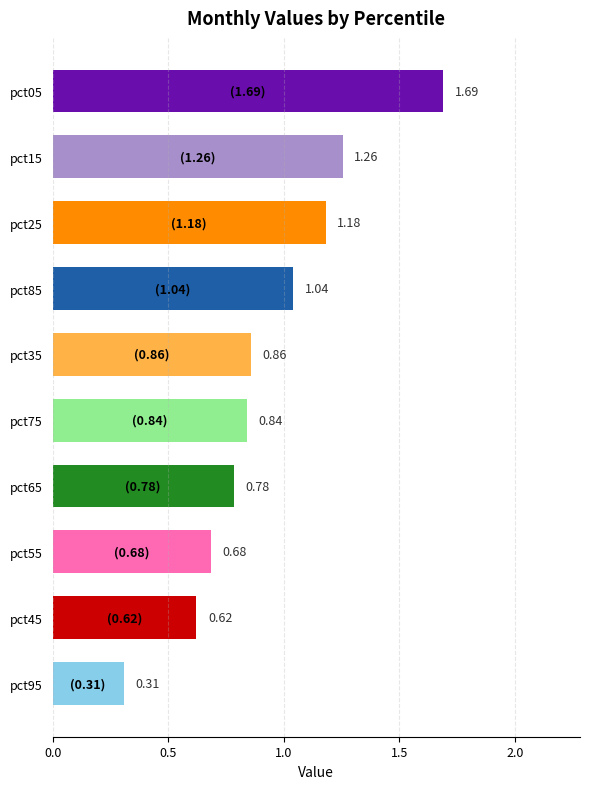

Which has a higher value, pct45 or pct15?

pct15